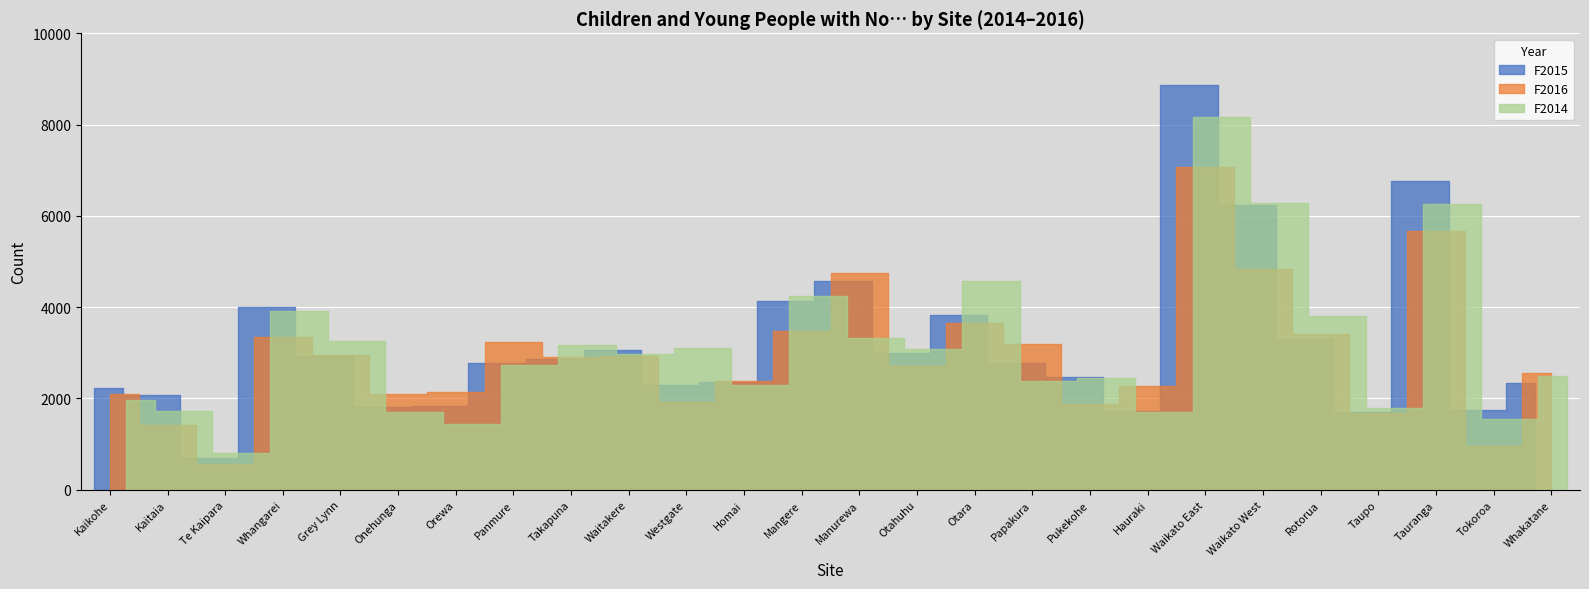

Reading left to right, what are all the values shown in this chart?

F2015: 2237	2075	691	4005	2928	1822	1835	2787	2861	3063	2305	2369	4146	4583	3006	3825	2767	2460	1716	8878	6235	3313	1698	6762	1753	2344
F2016: 2090	1409	571	3356	2943	2106	2140	3238	2902	2922	1922	2389	3479	4751	2721	3648	3188	1880	2271	7077	4845	3403	1679	5659	962	2549
F2014: 1976	1731	808	3915	3261	1714	1445	2733	3163	2977	3112	2293	4235	3327	3084	4575	2375	2451	1714	8161	6280	3806	1797	6252	1548	2482